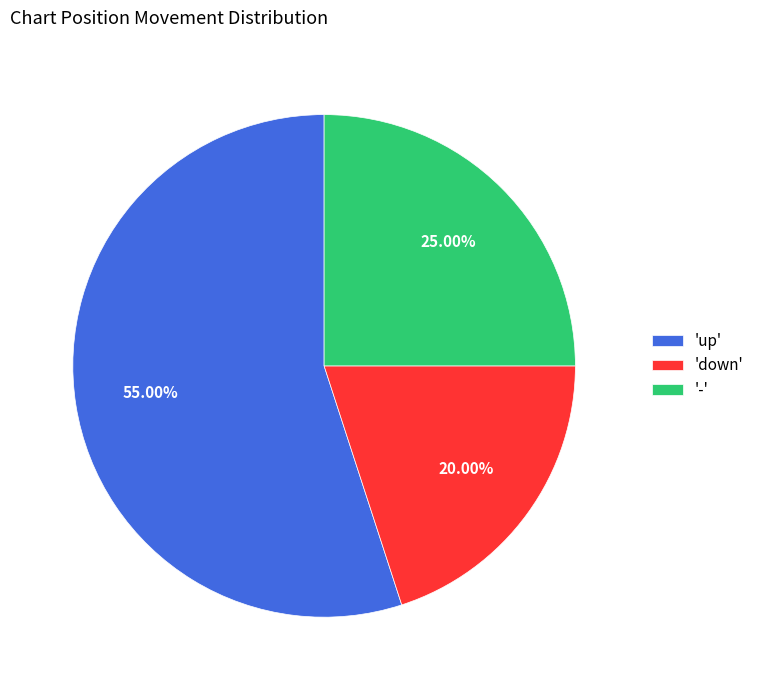

To the nearest percent, what is the difference between the largest and smallest slice percentages?

35%